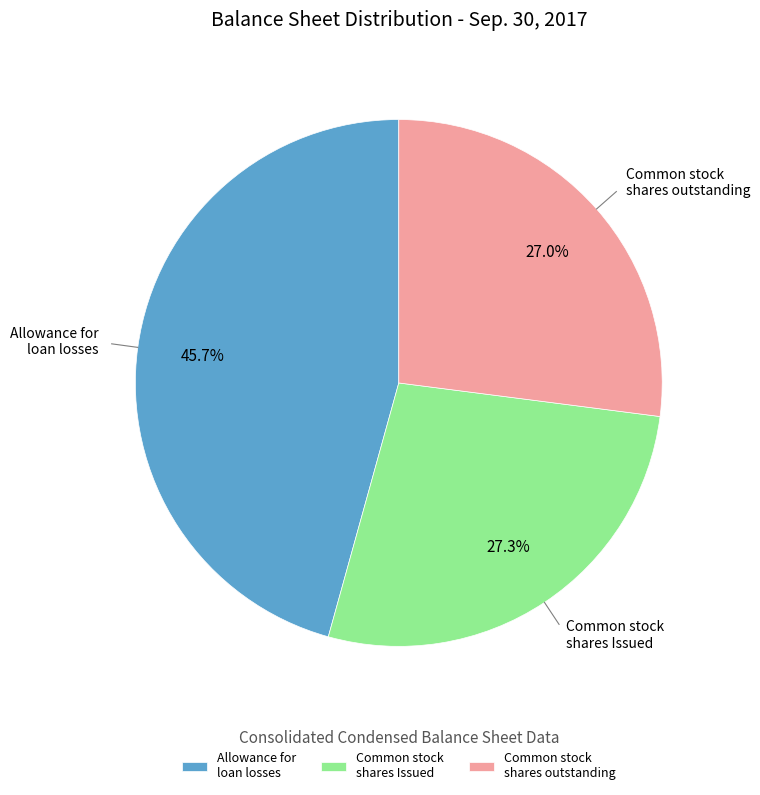

Which has a higher value, Common stock shares Issued or Allowance for loan losses?

Allowance for loan losses